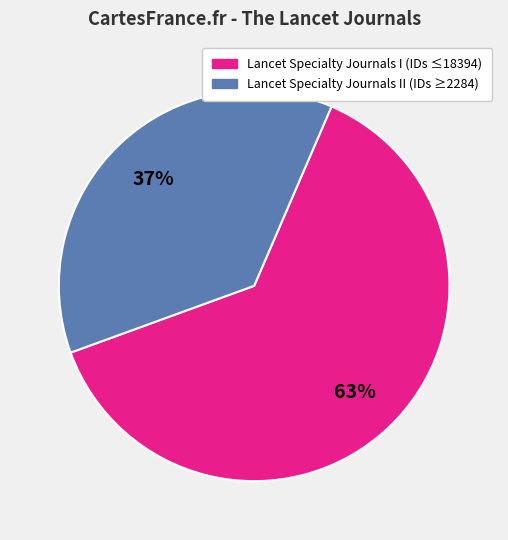

How many segments does this pie chart have?

2